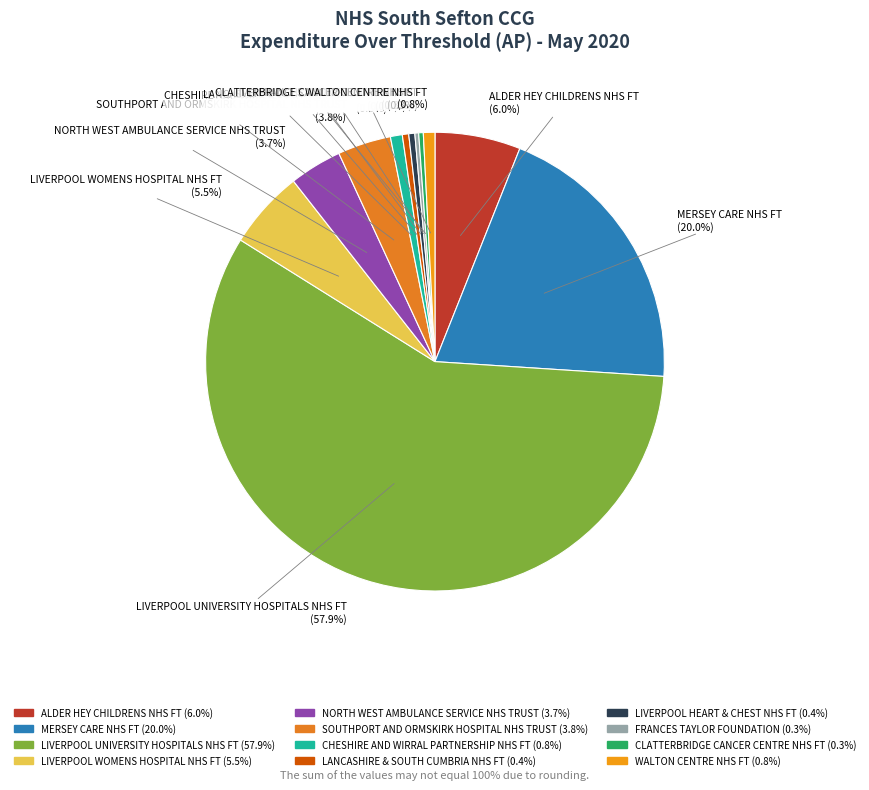

Does LIVERPOOL UNIVERSITY HOSPITALS NHS FT represent more than half of the total?

Yes